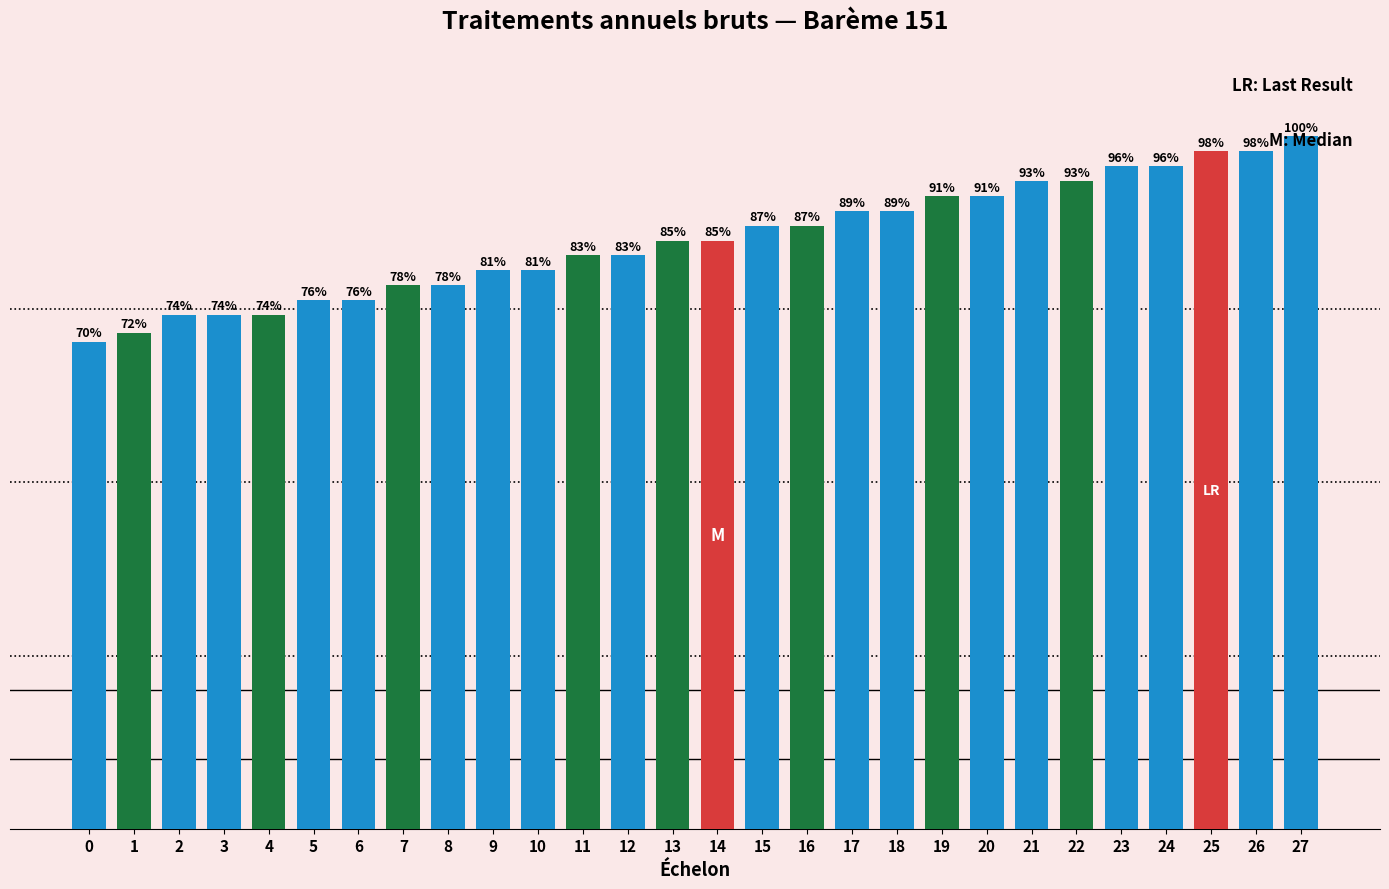

Are the bars horizontal?

No